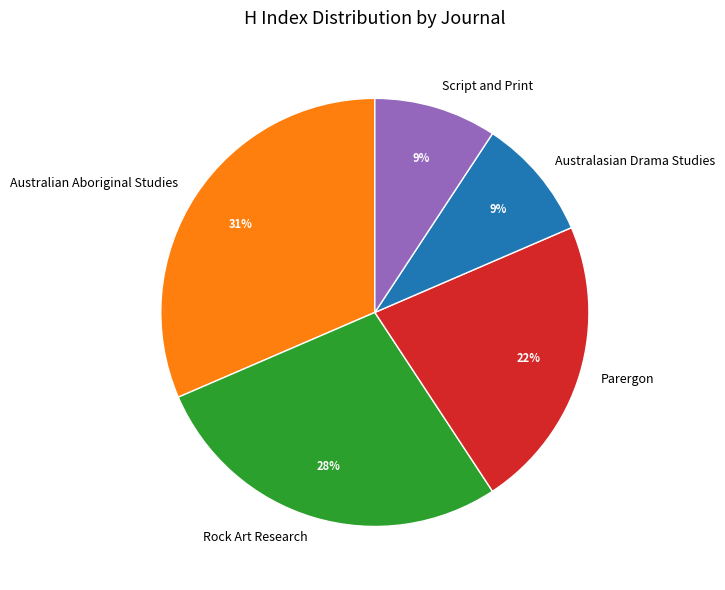

True or false: Parergon accounts for 35% of the total.

False